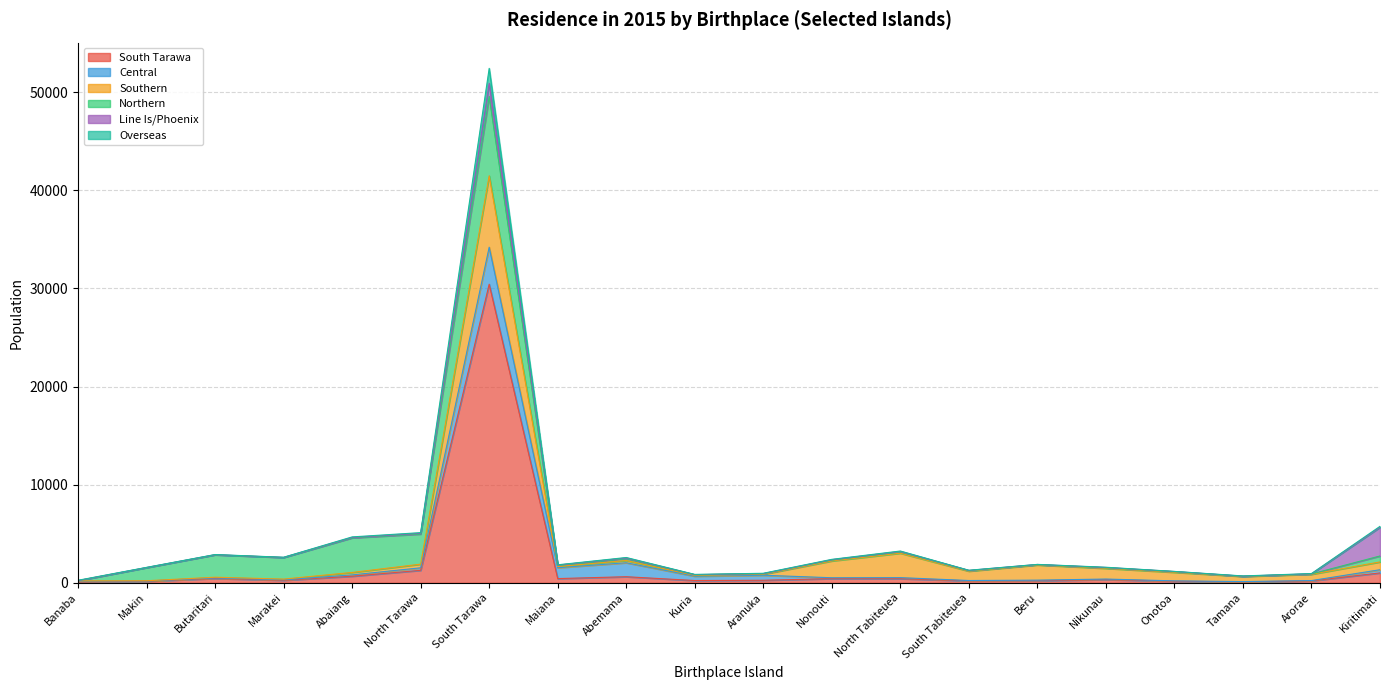

Is the value of Line Is/Phoenix at Kuria greater than the value of Southern at Onotoa?

No